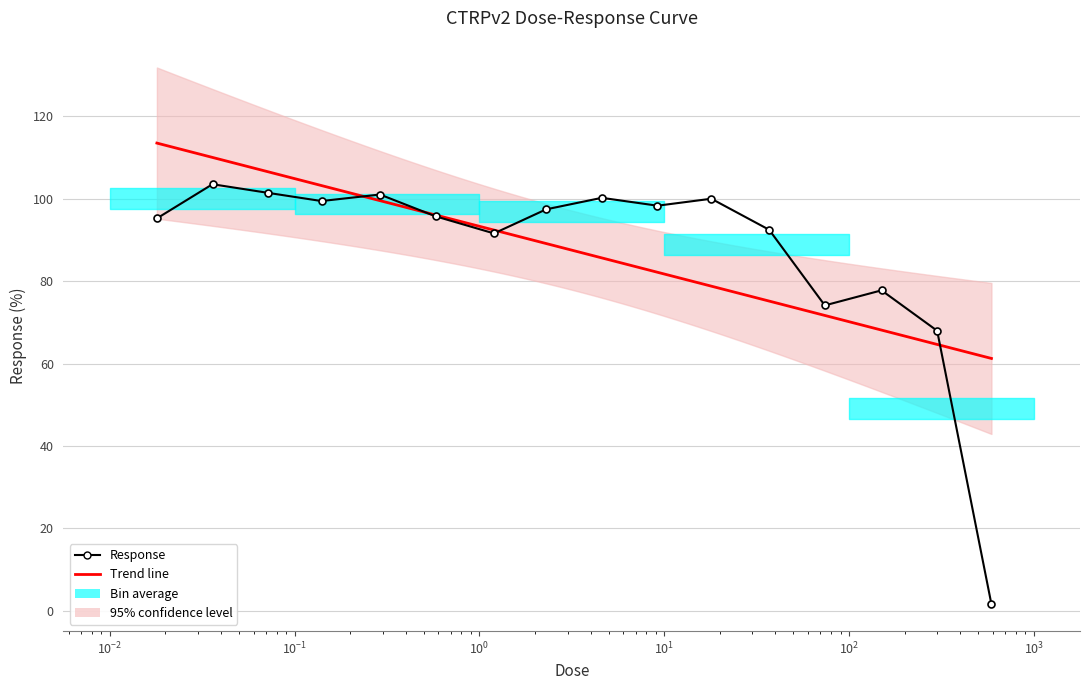

Where is the data nearest to the value 52?

300.0